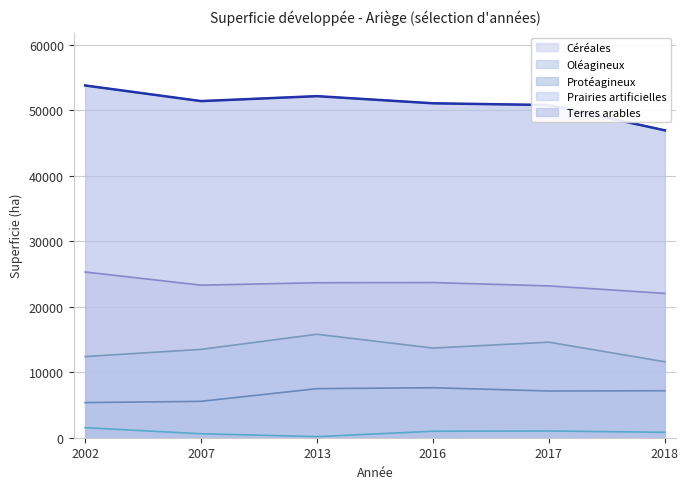

True or false: Céréales has a value of 23200 at 2017.

True